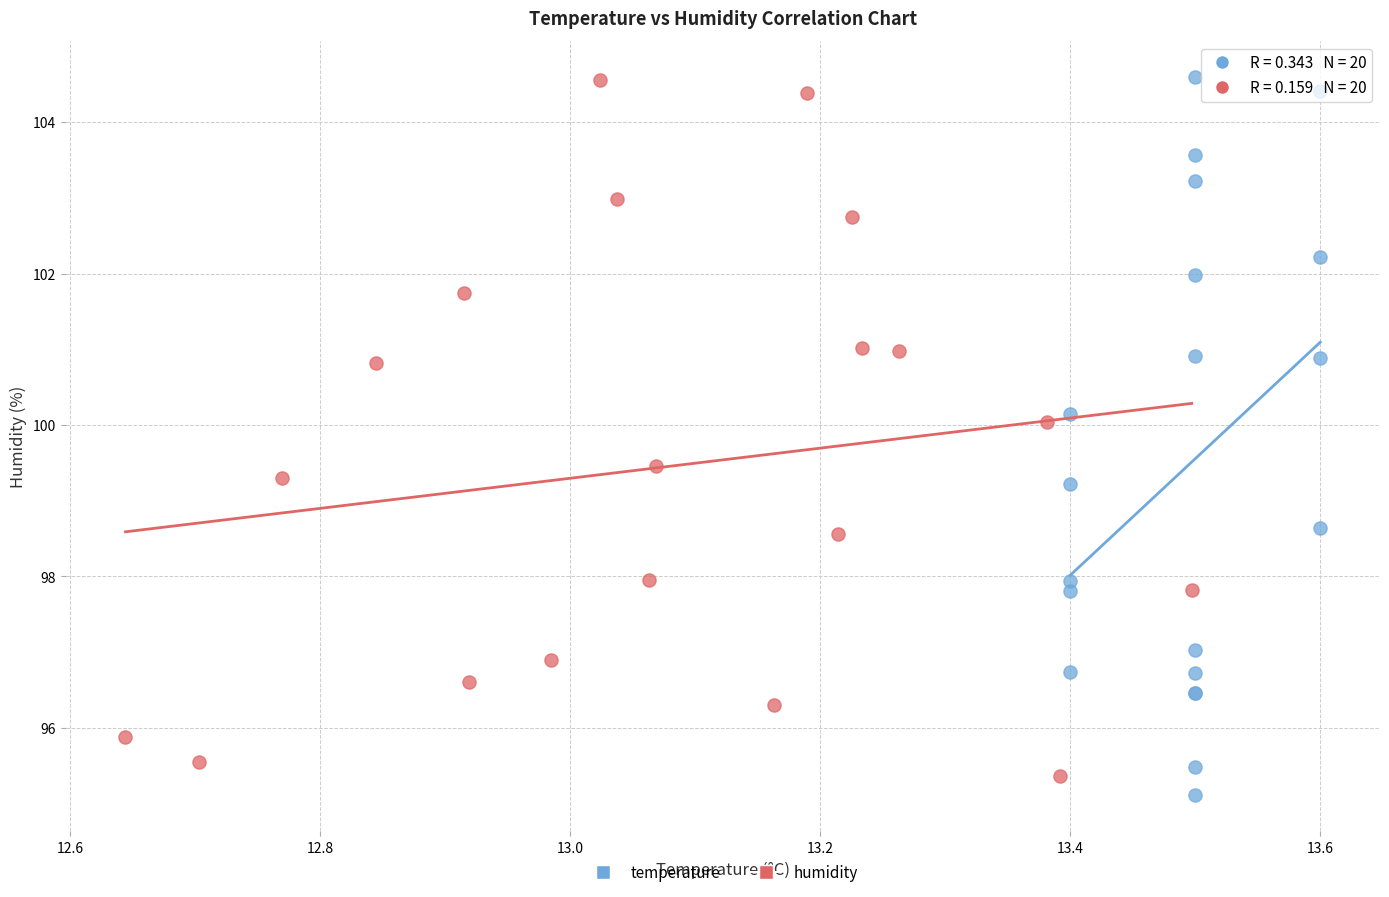

Which series has the largest Y range (max minus min)?

temperature